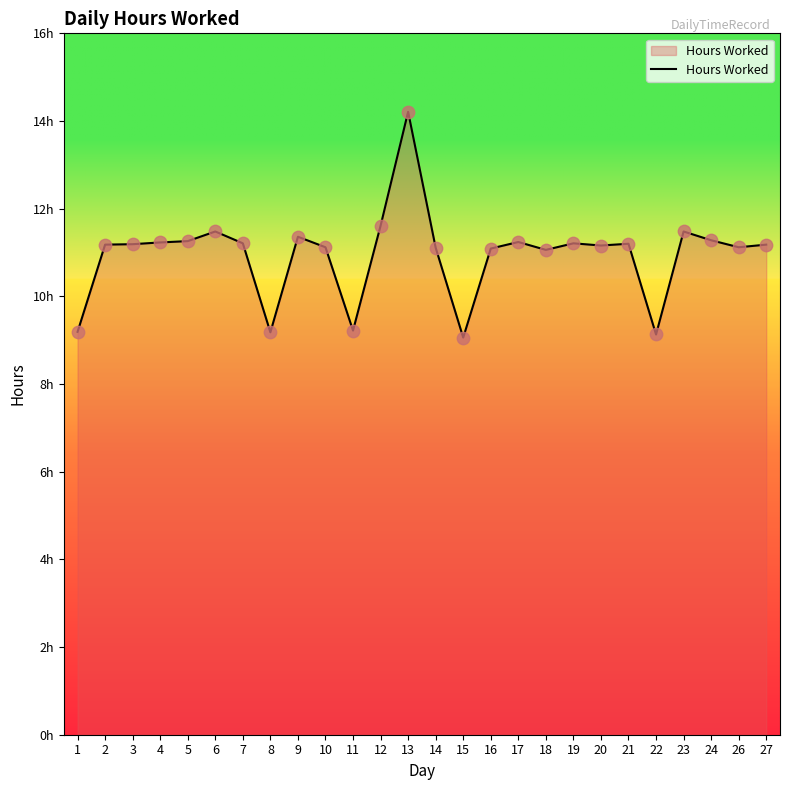

What is the ratio of the value at 7 to the value at 20?

1.0